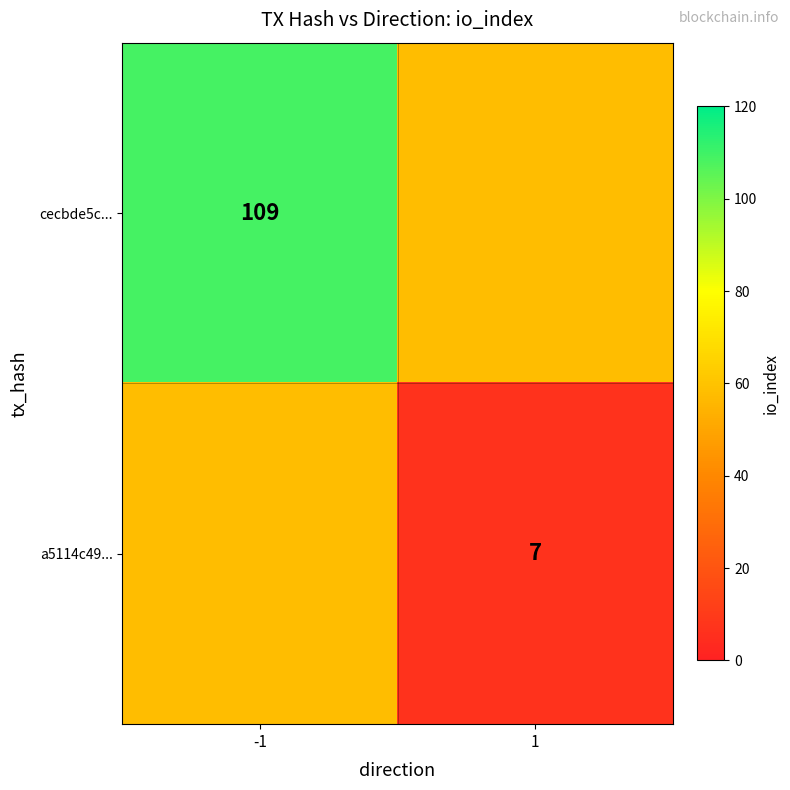

Count the number of categories in the chart.

2